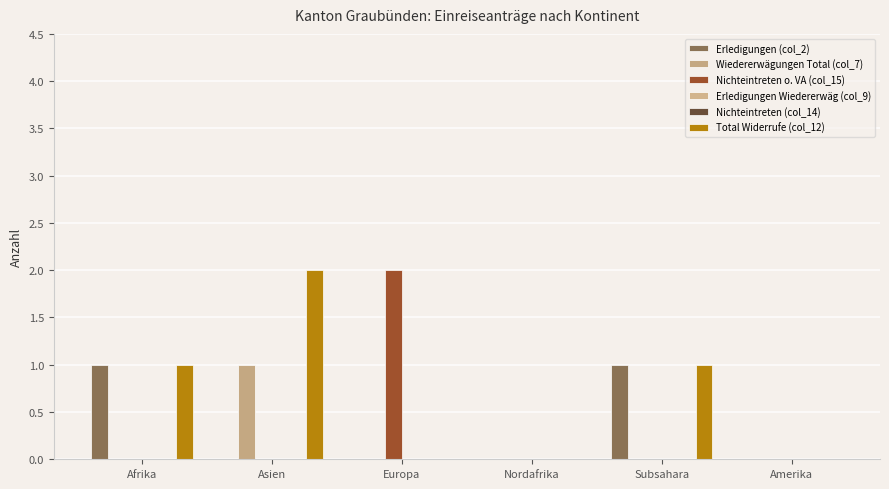

What are all the series names shown in the legend?

Erledigungen (col_2), Wiedererwägungen Total (col_7), Nichteintreten o. VA (col_15), Erledigungen Wiedererwäg (col_9), Nichteintreten (col_14), Total Widerrufe (col_12)